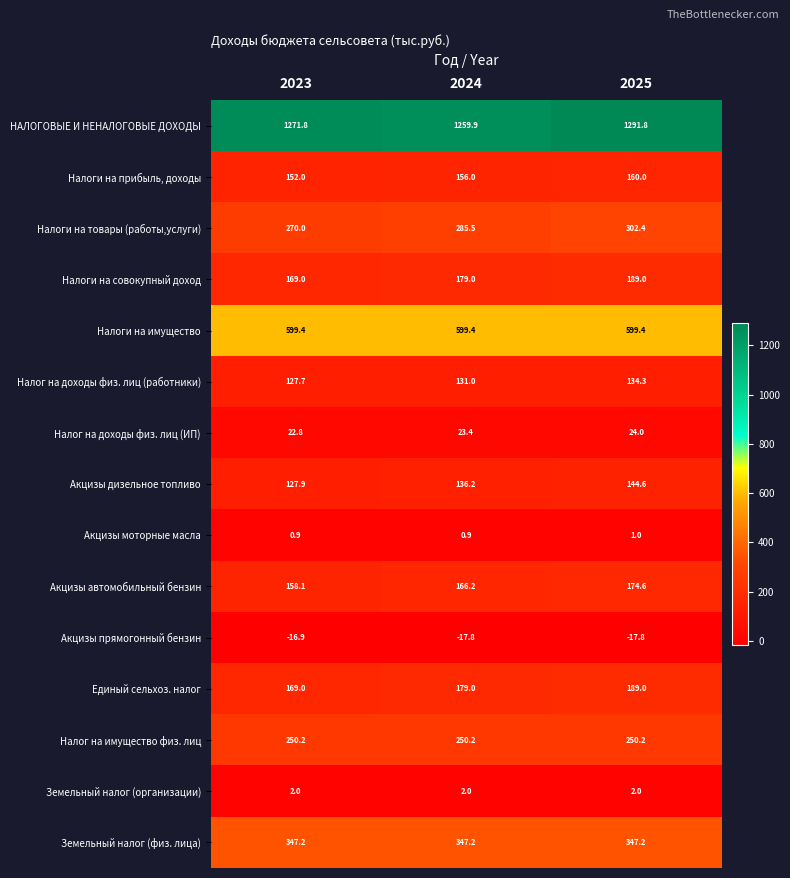

What is the approximate value of Земельный налог (организации) at 2024?

2.0